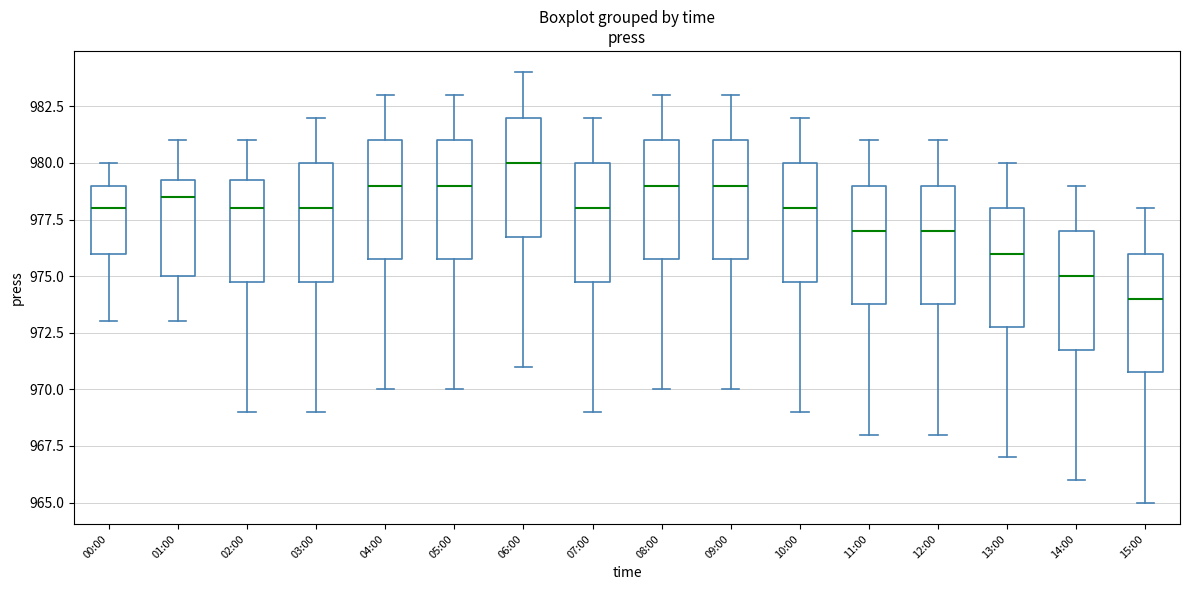

Reading left to right, transcribe this box plot: for each box, give where its median line is, the range the box spans, and where its two whiskers end, as read against the y-axis. The values are not printed on the chart, so give them approximately, as read against the axis.

00:00: median 978.0, box 976.0 to 979.0, whiskers 973.0 to 980.0
01:00: median 978.5, box 975.0 to 979.5, whiskers 973.0 to 981.0
02:00: median 978.0, box 975.0 to 979.5, whiskers 969.0 to 981.0
03:00: median 978.0, box 975.0 to 980.0, whiskers 969.0 to 982.0
04:00: median 979.0, box 976.0 to 981.0, whiskers 970.0 to 983.0
05:00: median 979.0, box 976.0 to 981.0, whiskers 970.0 to 983.0
06:00: median 980.0, box 977.0 to 982.0, whiskers 971.0 to 984.0
07:00: median 978.0, box 975.0 to 980.0, whiskers 969.0 to 982.0
08:00: median 979.0, box 976.0 to 981.0, whiskers 970.0 to 983.0
09:00: median 979.0, box 976.0 to 981.0, whiskers 970.0 to 983.0
10:00: median 978.0, box 975.0 to 980.0, whiskers 969.0 to 982.0
11:00: median 977.0, box 974.0 to 979.0, whiskers 968.0 to 981.0
12:00: median 977.0, box 974.0 to 979.0, whiskers 968.0 to 981.0
13:00: median 976.0, box 973.0 to 978.0, whiskers 967.0 to 980.0
14:00: median 975.0, box 972.0 to 977.0, whiskers 966.0 to 979.0
15:00: median 974.0, box 971.0 to 976.0, whiskers 965.0 to 978.0